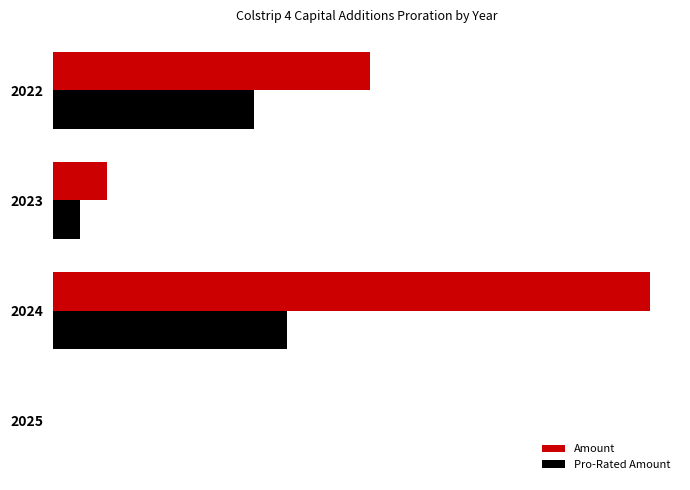

What is the value of the Pro-Rated Amount bar at the 3rd from the left?

3524894.4